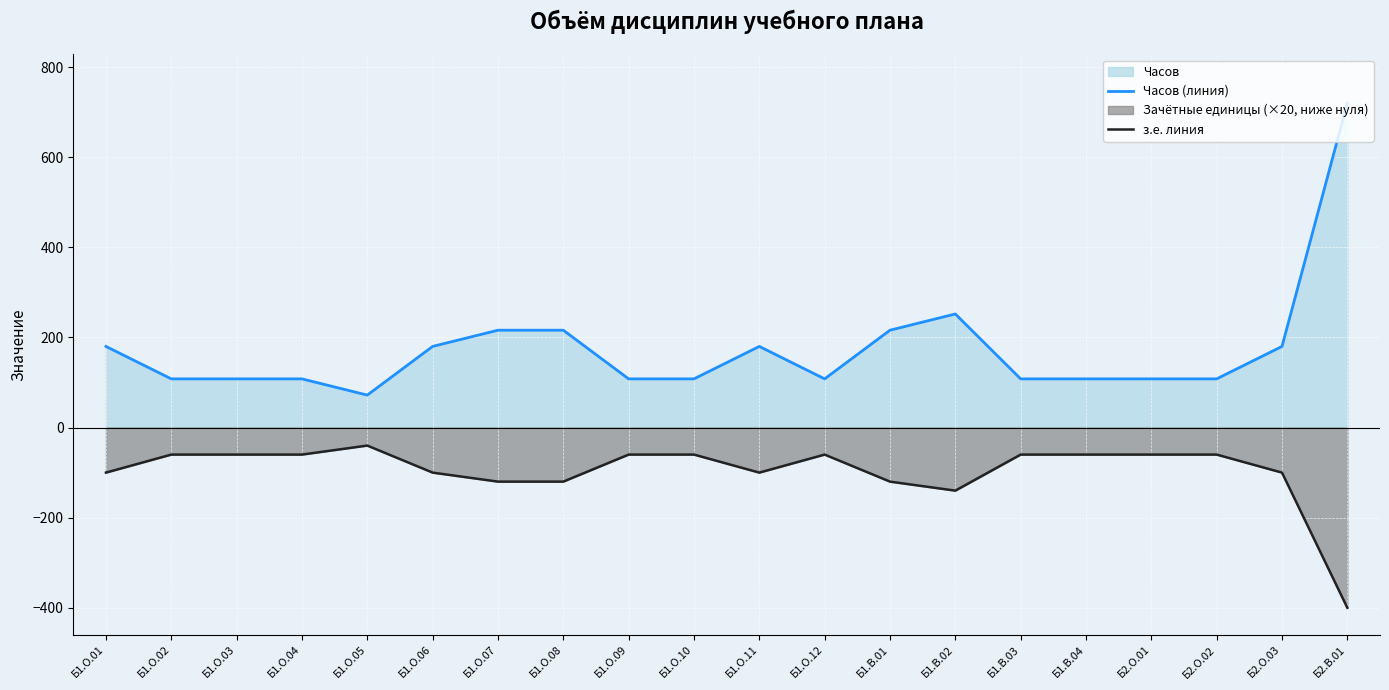

In Часов (линия), how many points are higher than both neighbors (excluding endpoints)?

2